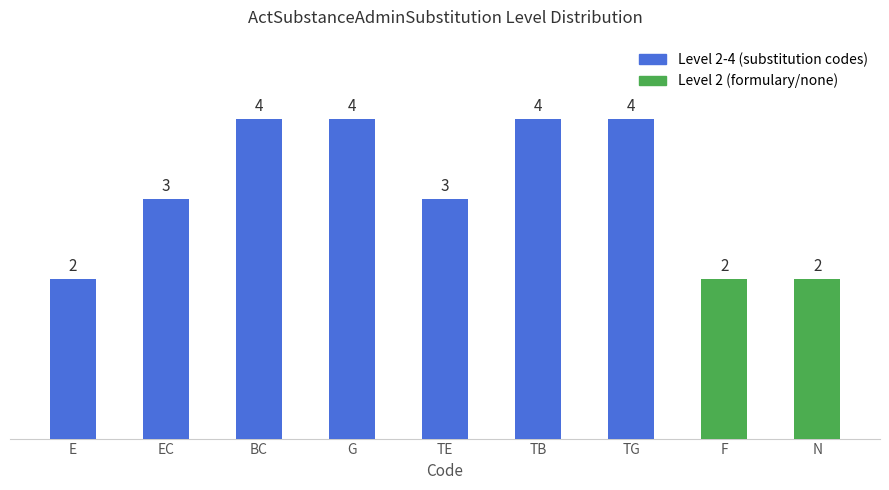

What is the greatest value displayed?

4